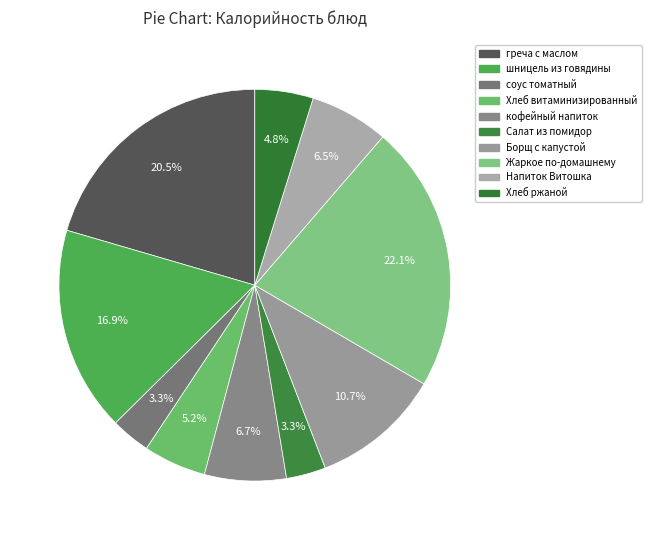

To the nearest percent, what percentage of the pie is соус томатный?

3%